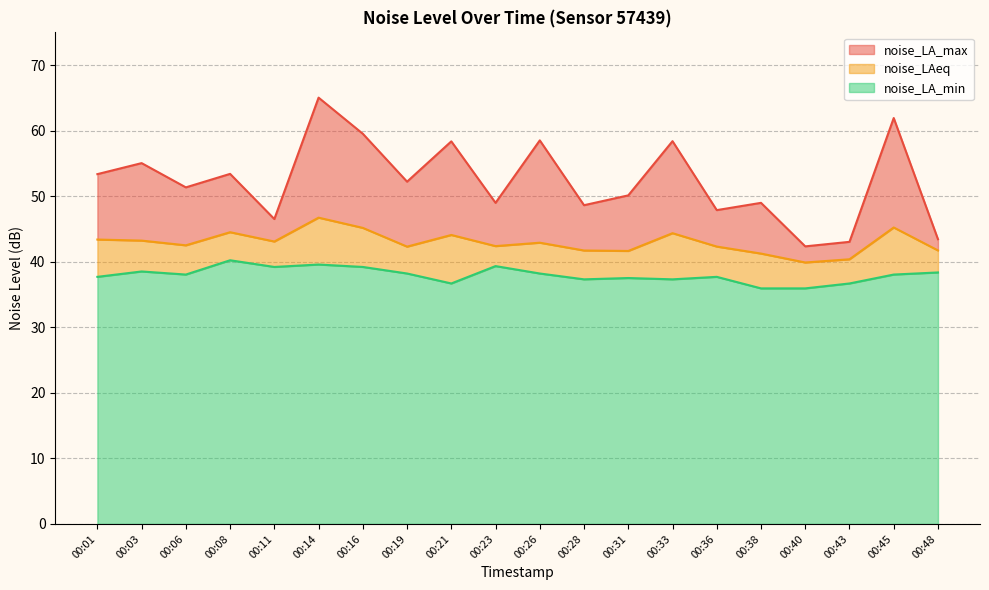

What is the sum of all noise_LA_max values?

1047.2